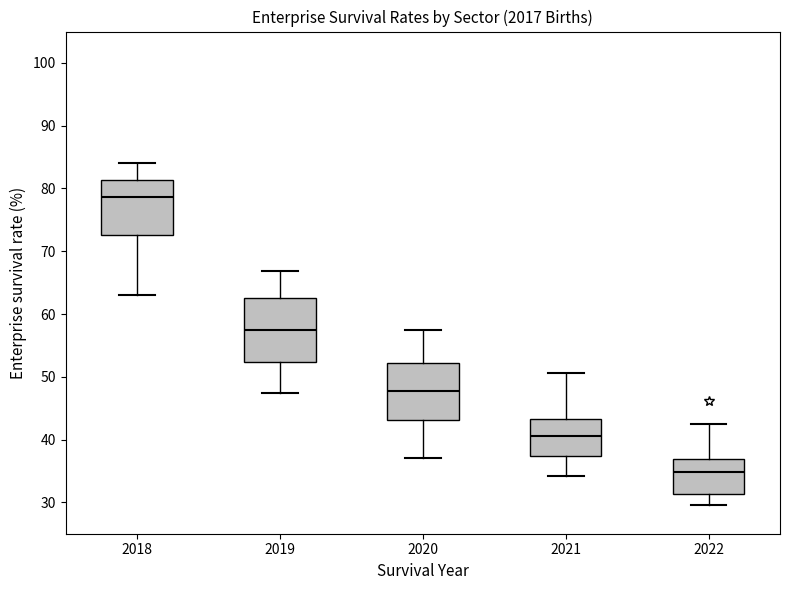

Where does the median line of the box at x = 2018 sit on the y-axis? The values are not printed on the chart, so give them approximately, as read against the axis.

79